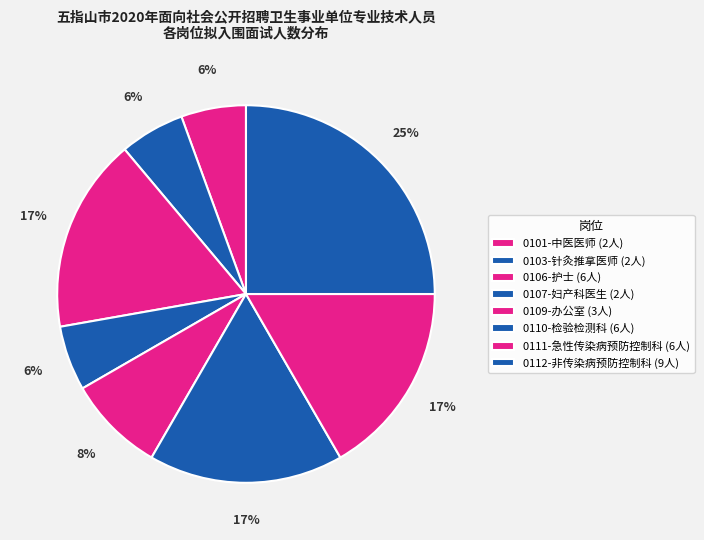

What is the change in value from 0107-妇产科医生 to 0111-急性传染病预防控制科?

+4